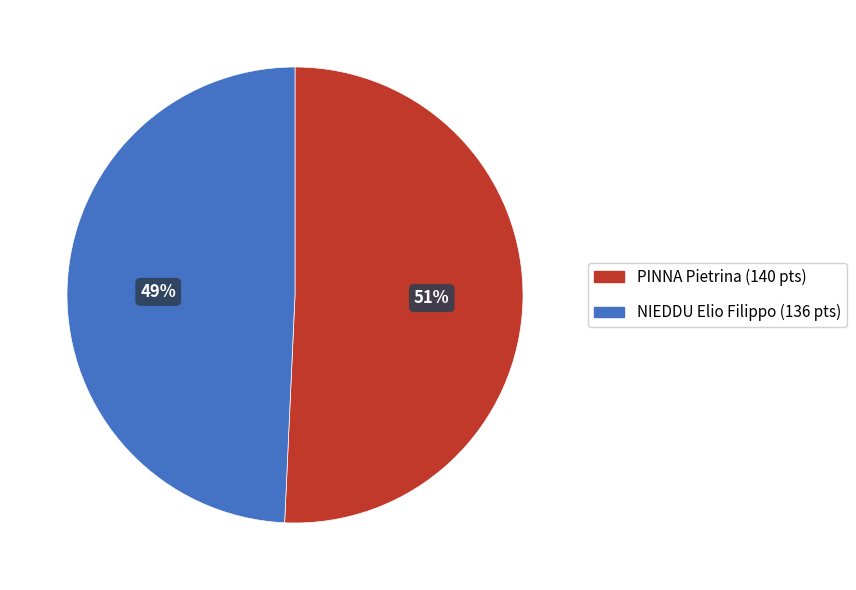

Is there any slice that represents more than half of the pie?

Yes